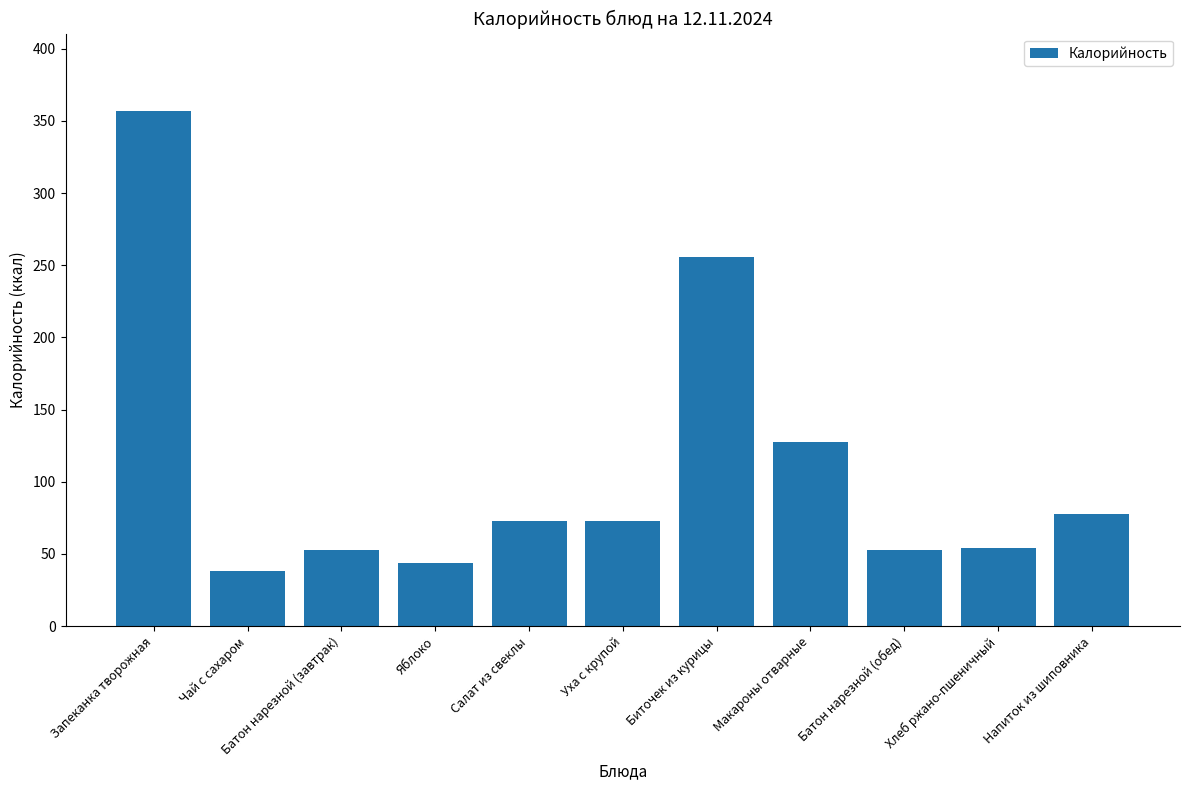

Approximately how many times larger is the value at Батон нарезной (обед) compared to Чай с сахаром?

1.4